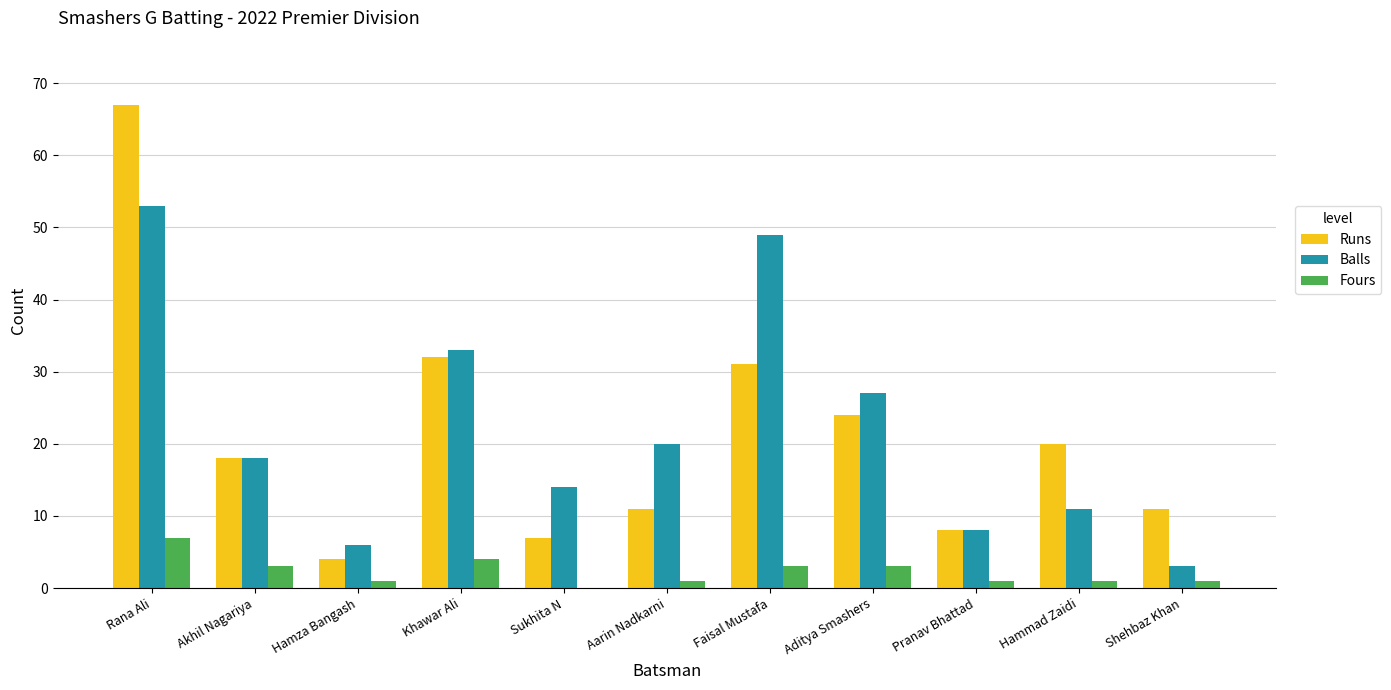

Where does the Runs series first go above 18?

Rana Ali